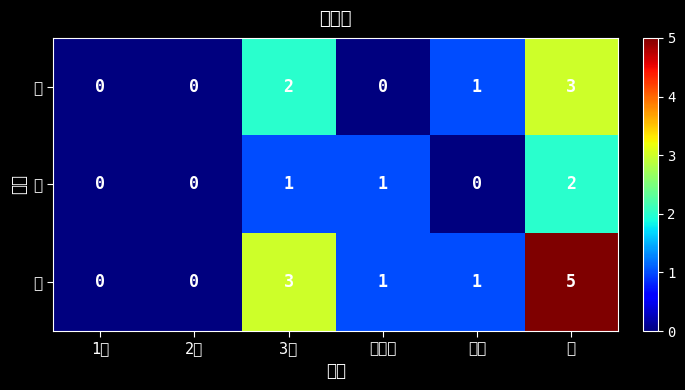

What is the total value across all series at 3年?

6